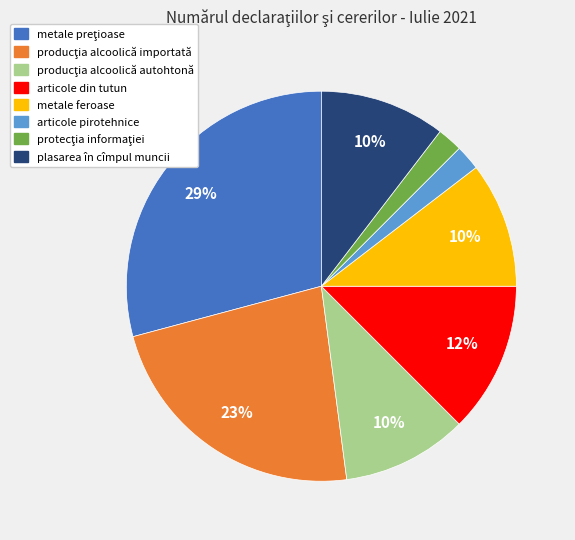

How many segments does this pie chart have?

8